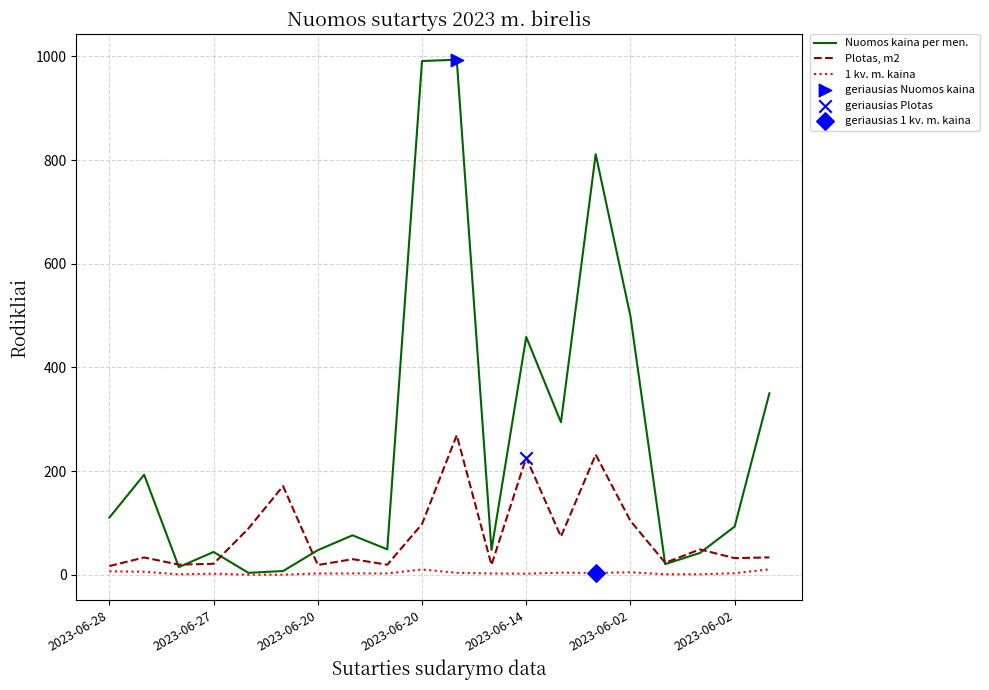

Which series has the largest total across all categories?

Nuomos kaina per men.